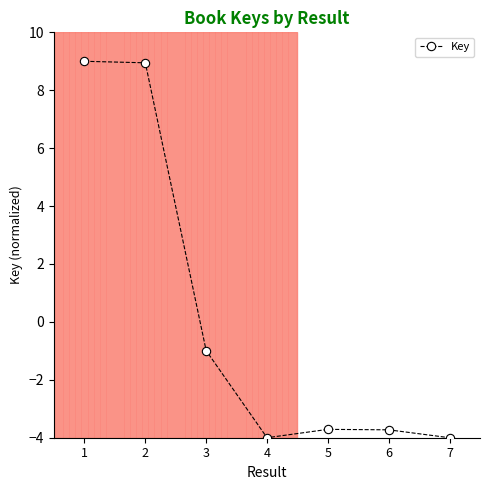

The value at 2 is 4.2. True or false?

False